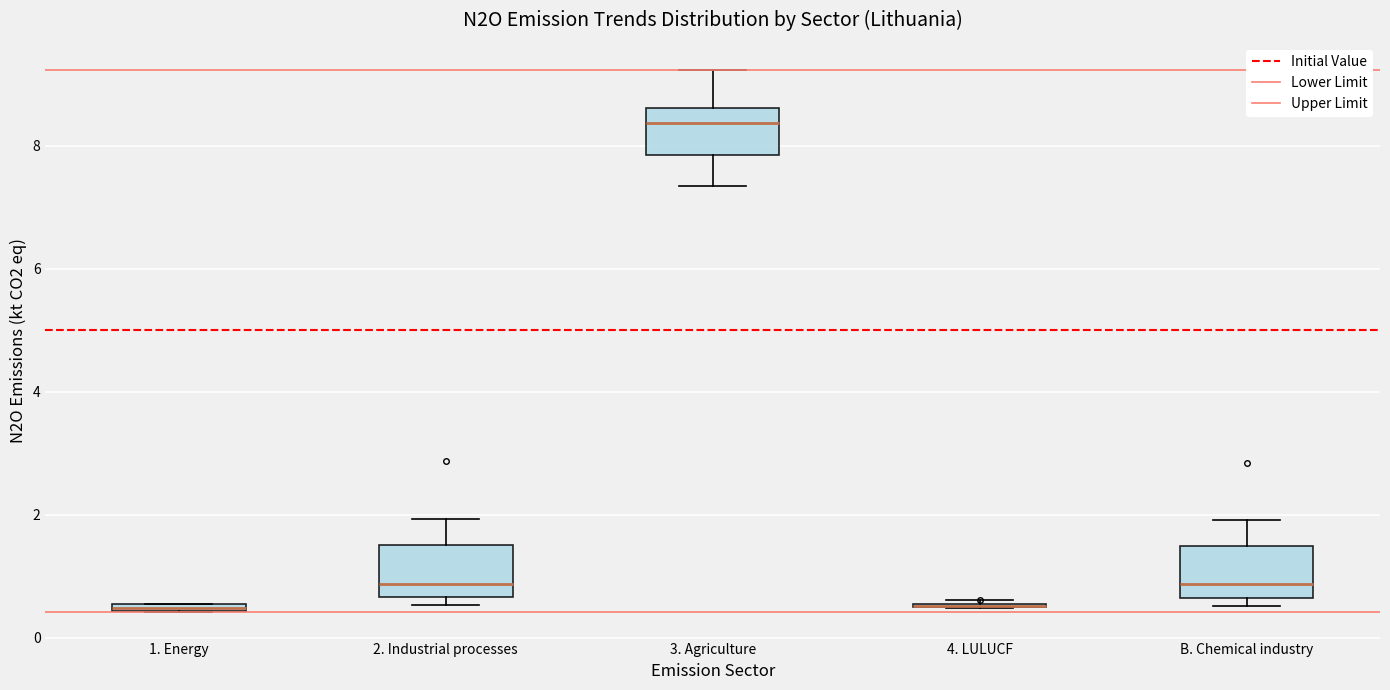

Where is the upper edge of the box for 1. Energy on the y-axis? The values are not printed on the chart, so give them approximately, as read against the axis.

0.6